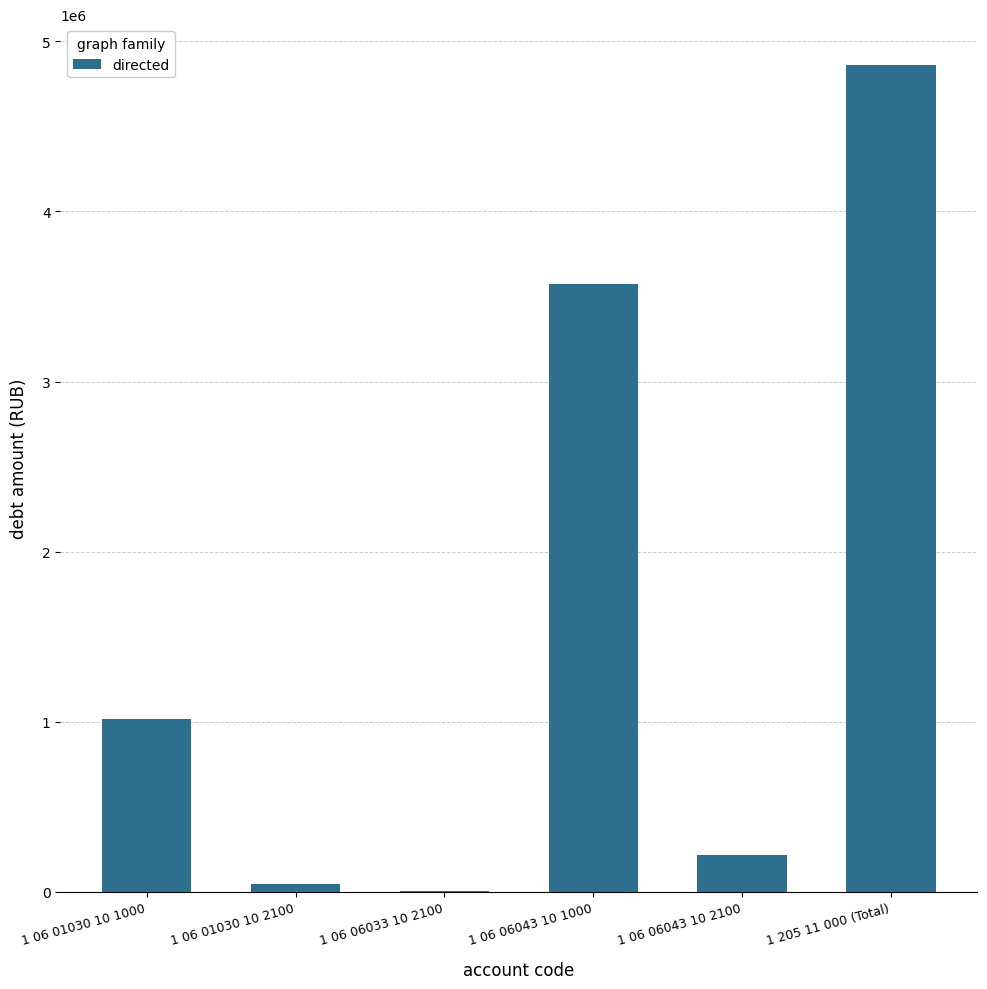

Reading left to right, extract all data points from this chart.

1018232.0	43676.8	2456.5	3576255.8	217740.4	4858361.5